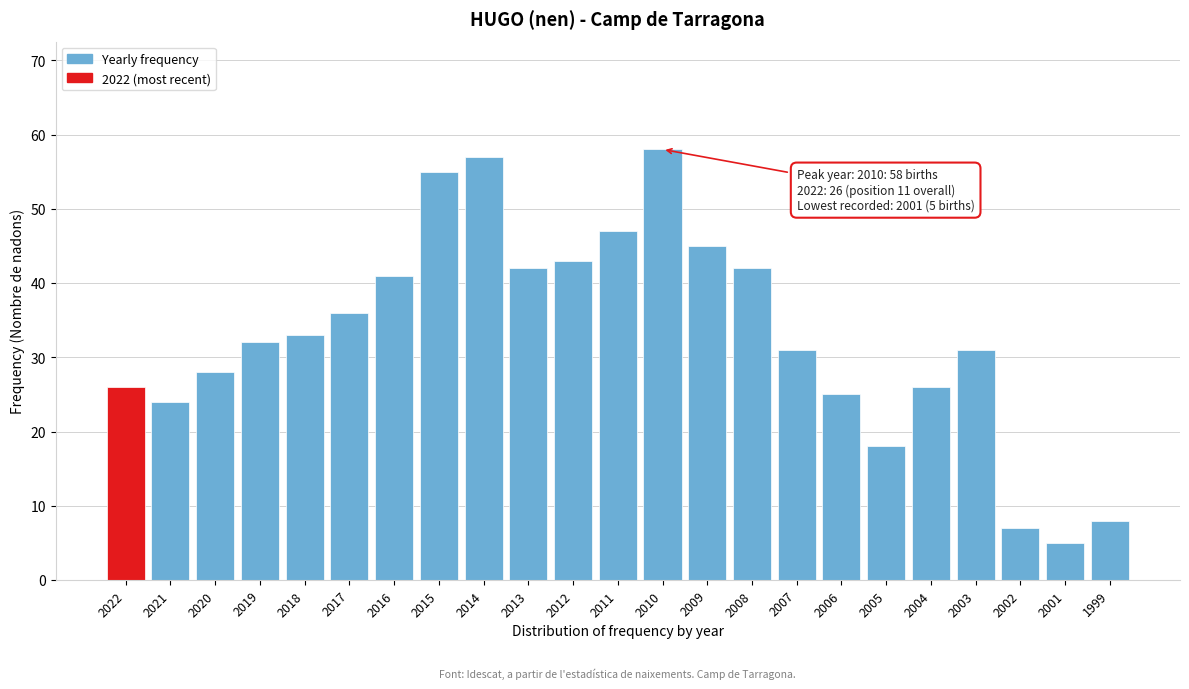

Reading left to right, extract all data points from this chart.

2022=26	2021=24	2020=28	2019=32	2018=33	2017=36	2016=41	2015=55	2014=57	2013=42	2012=43	2011=47	2010=58	2009=45	2008=42	2007=31	2006=25	2005=18	2004=26	2003=31	2002=7	2001=5	1999=8